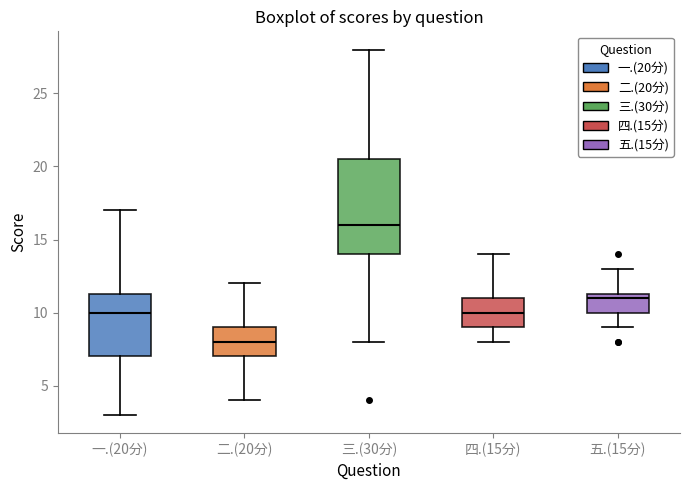

Which box is the tallest, from its lower edge to its upper edge?

三.(30分)